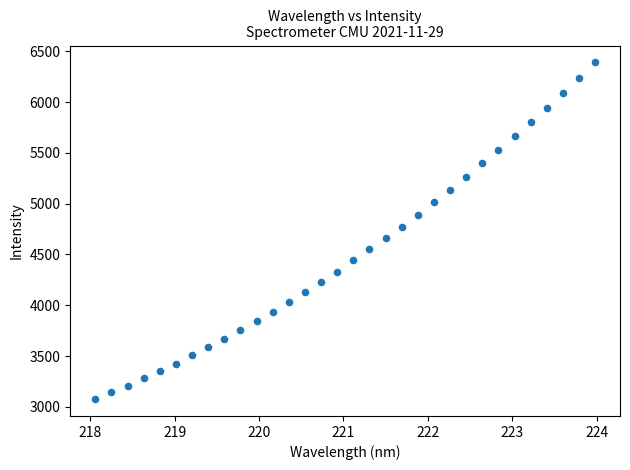

What is the range of Y values (max minus min)?

3315.0